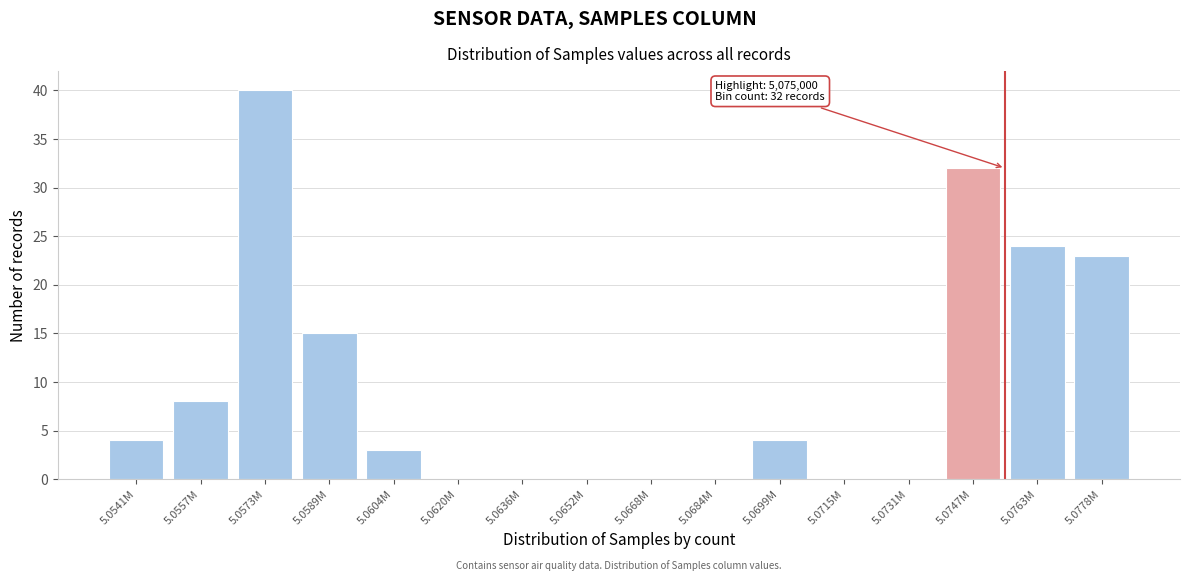

Reading right to left, transcribe all the data shown in this chart.

5.0778M=23	5.0763M=24	5.0747M=32	5.0731M=0	5.0715M=0	5.0699M=4	5.0684M=0	5.0668M=0	5.0652M=0	5.0636M=0	5.0620M=0	5.0604M=3	5.0589M=15	5.0573M=40	5.0557M=8	5.0541M=4